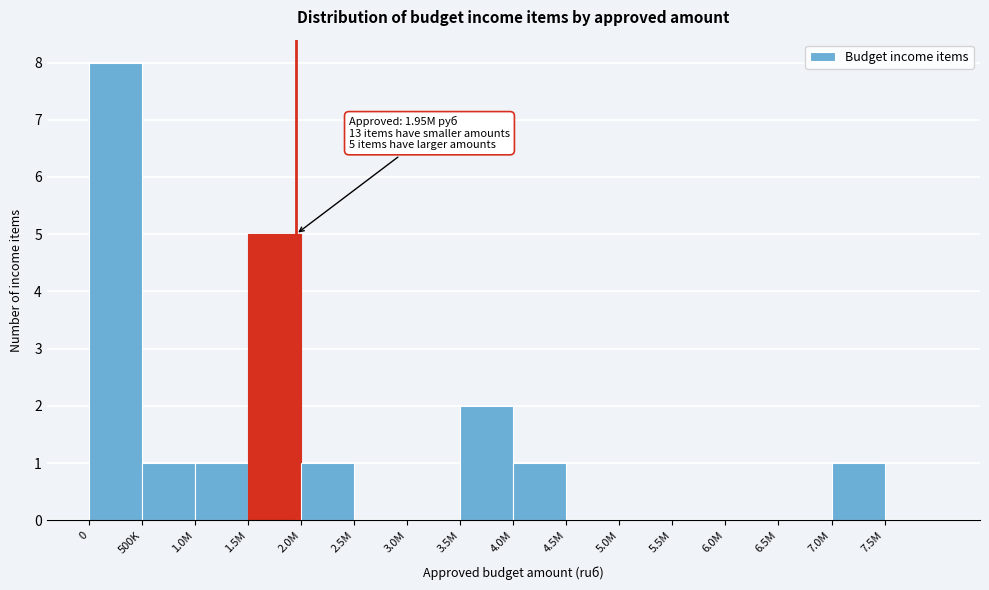

Reading left to right, list all the values displayed in this chart.

0=8	500K=1	1.0M=1	1.5M=5	2.0M=1	2.5M=0	3.0M=0	3.5M=2	4.0M=1	4.5M=0	5.0M=0	5.5M=0	6.0M=0	6.5M=0	7.0M=1	7.5M=0